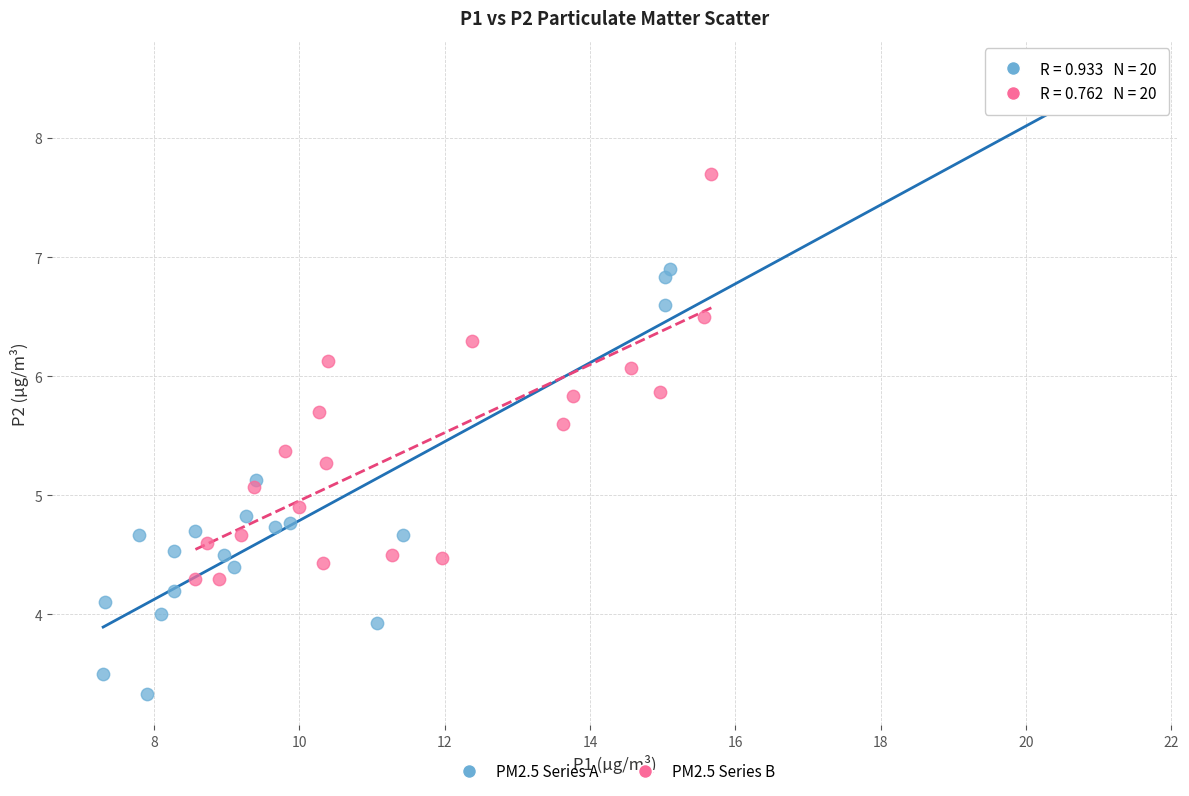

Which series has the widest spread of Y values?

PM2.5 Series A